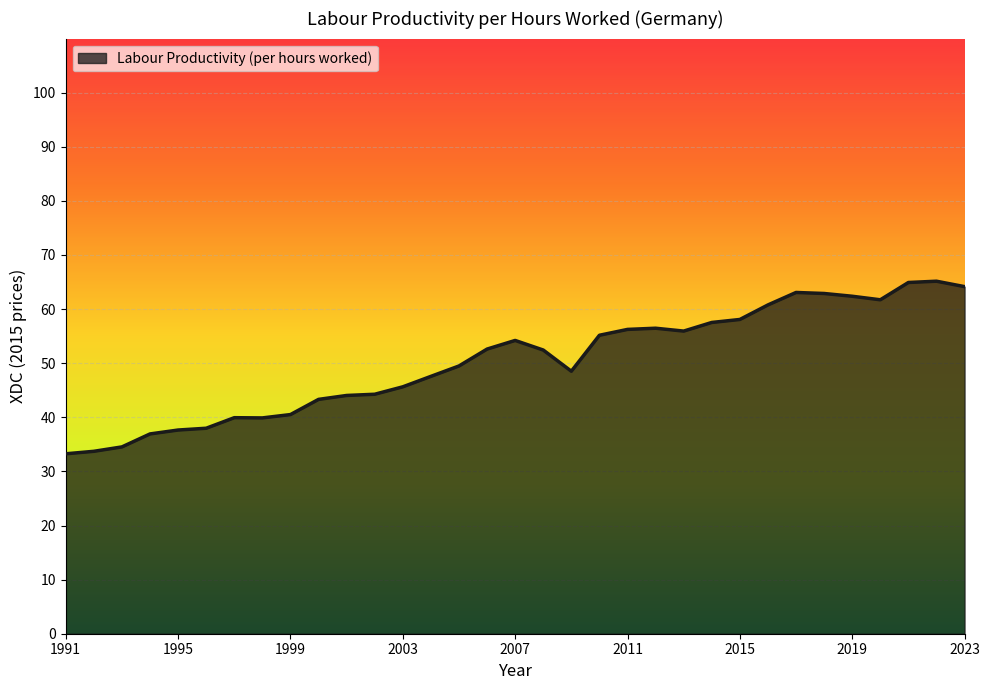

What is the difference between the maximum and minimum values?

31.9